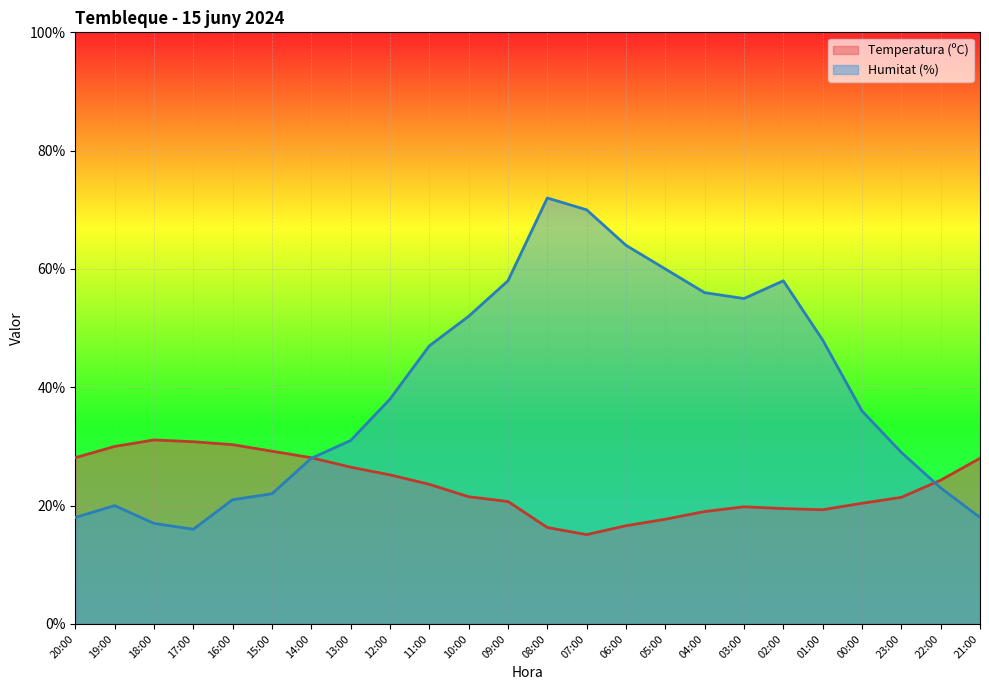

How many lines are shown in the chart?

2